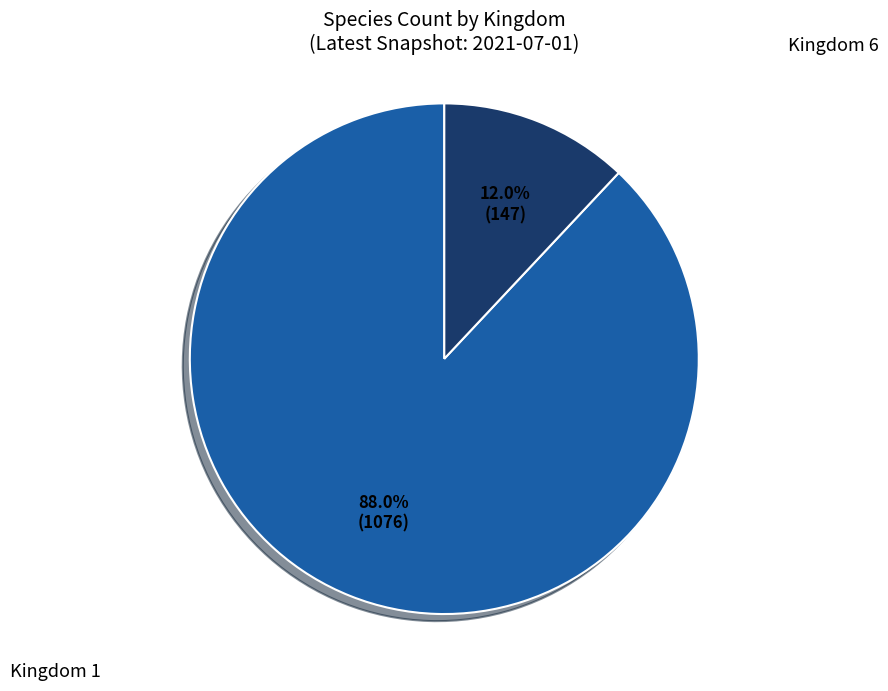

Rank the categories by value from highest to lowest.

Kingdom 1, Kingdom 6